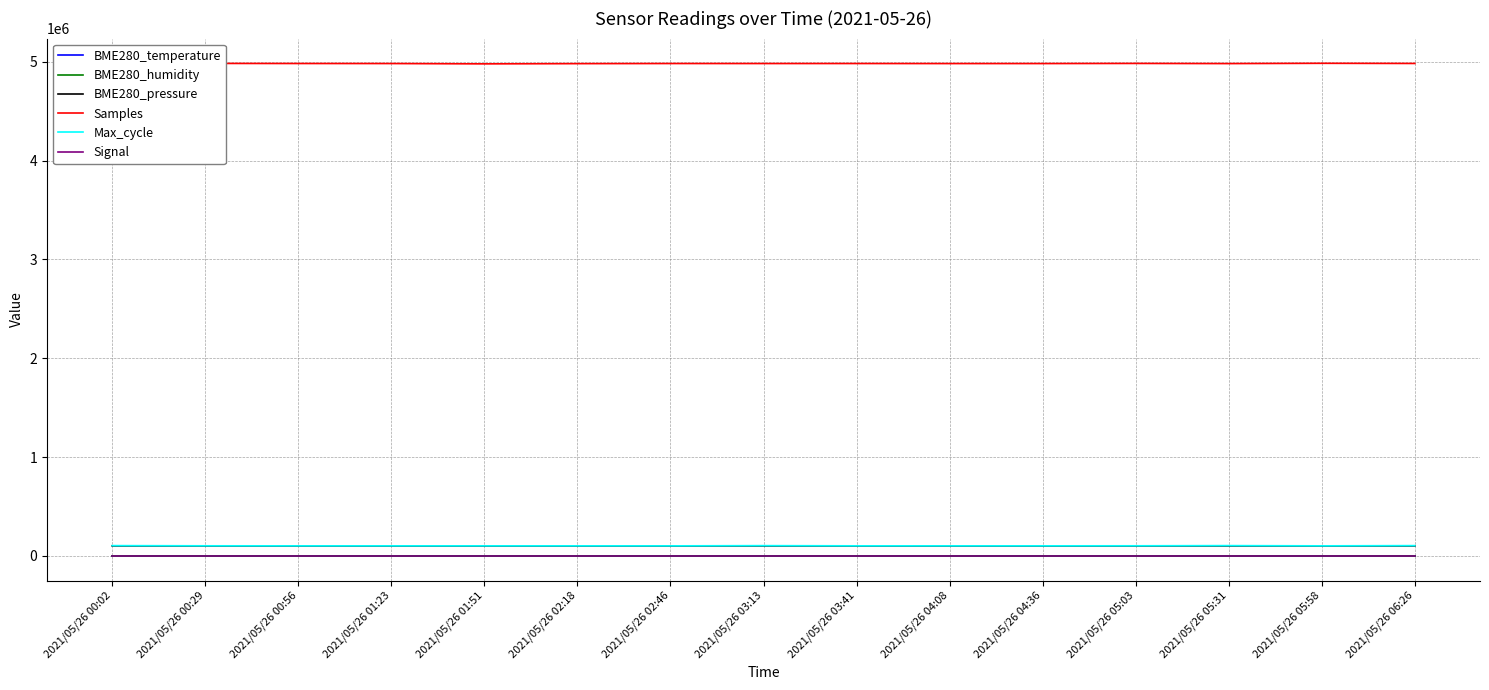

What is the spread (max minus min) of values at 2021/05/26 04:08?

4981135.0